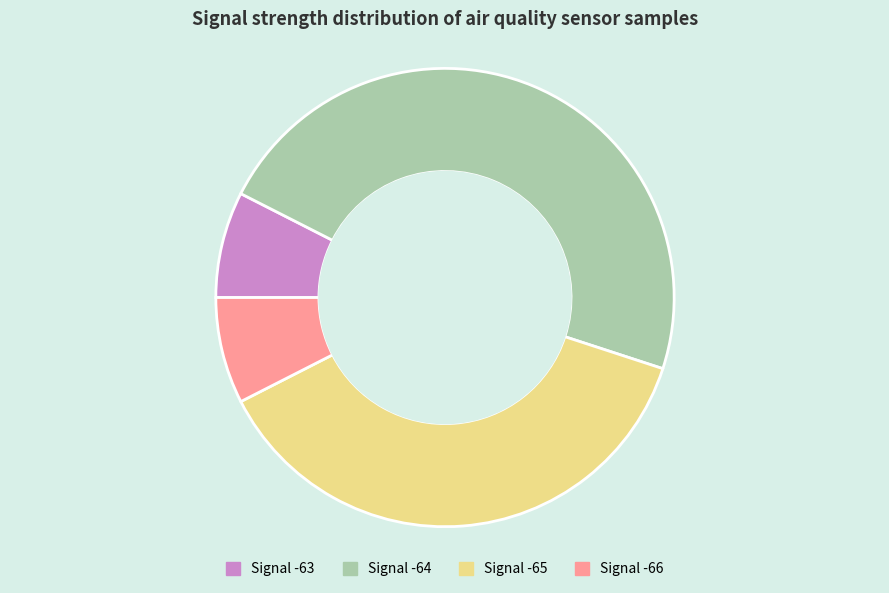

Is it true that Signal -63 is 18% of the pie?

False